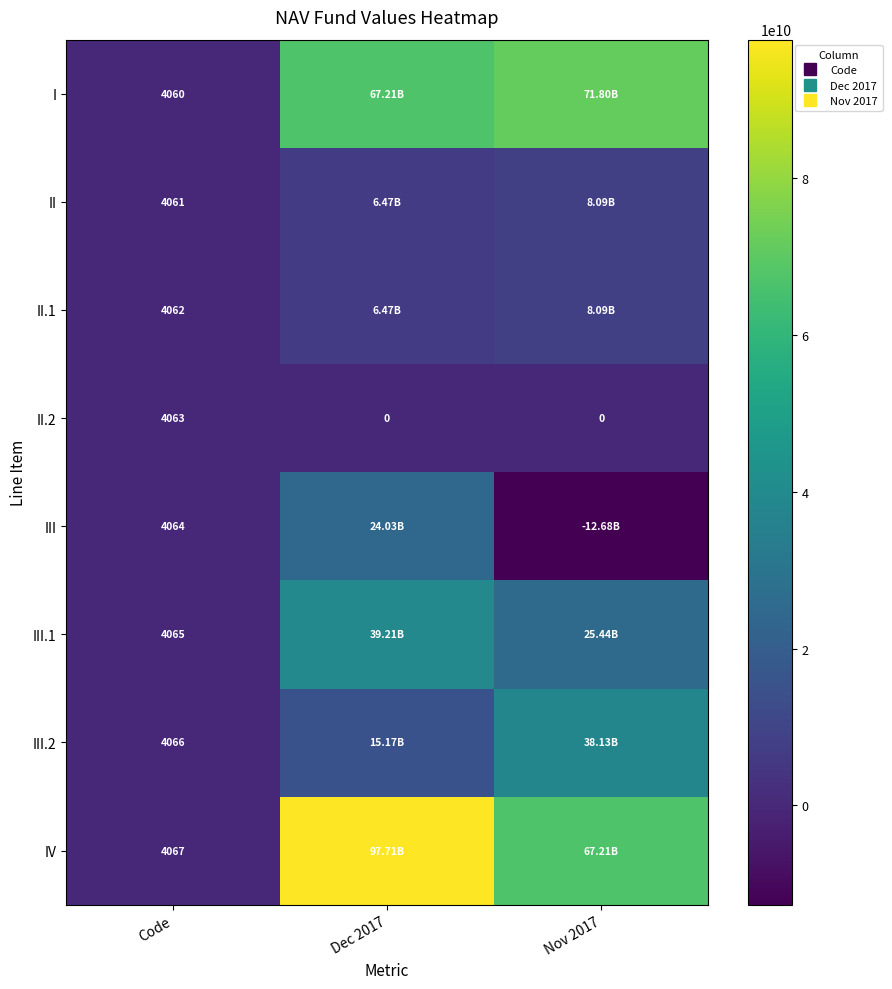

What is the highest value of the I series?

71797772043